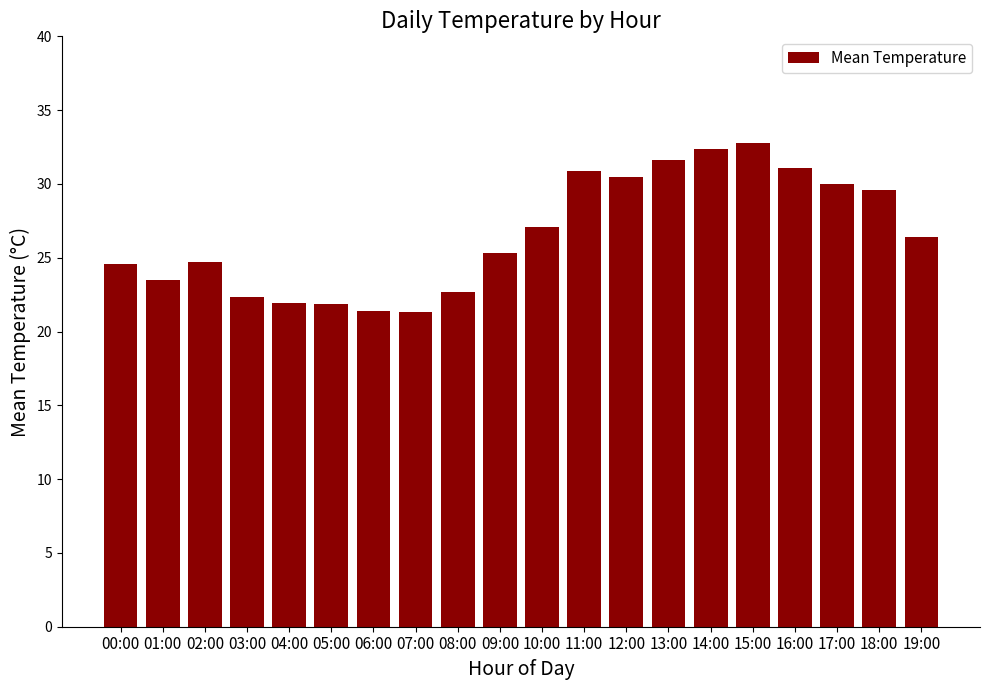

Are the bars grouped side by side (vs. stacked)?

No